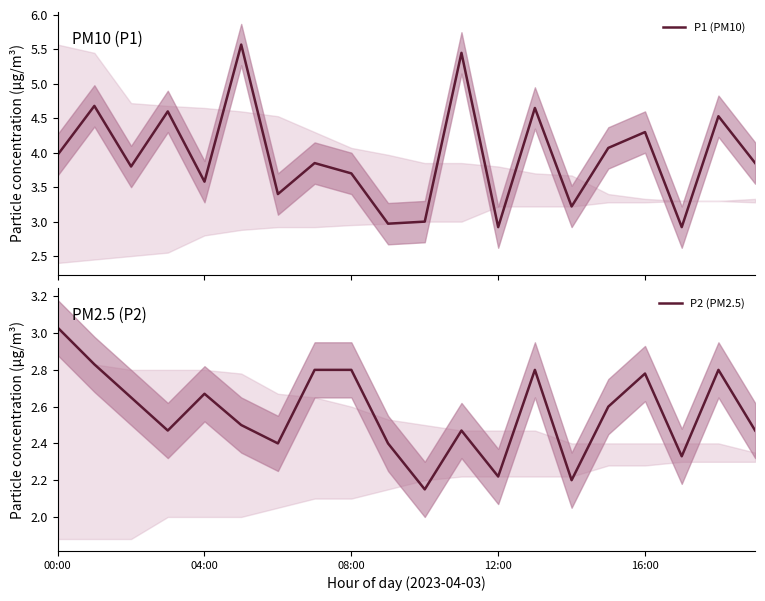

What is the maximum value for P1 (PM10)?

5.6